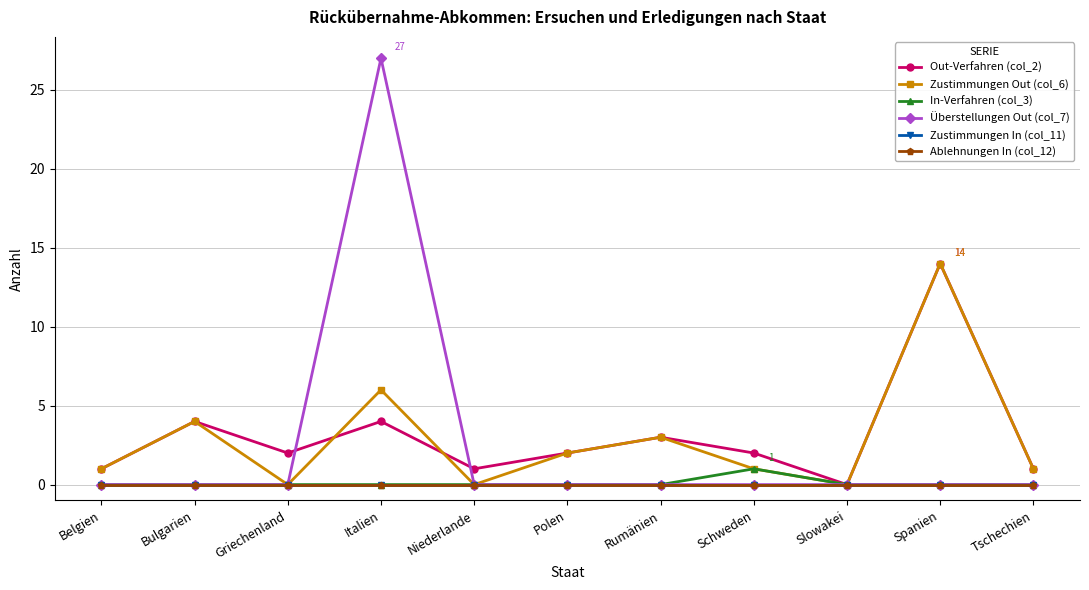

Which category has the lowest value in the Überstellungen Out (col_7) series?

Belgien